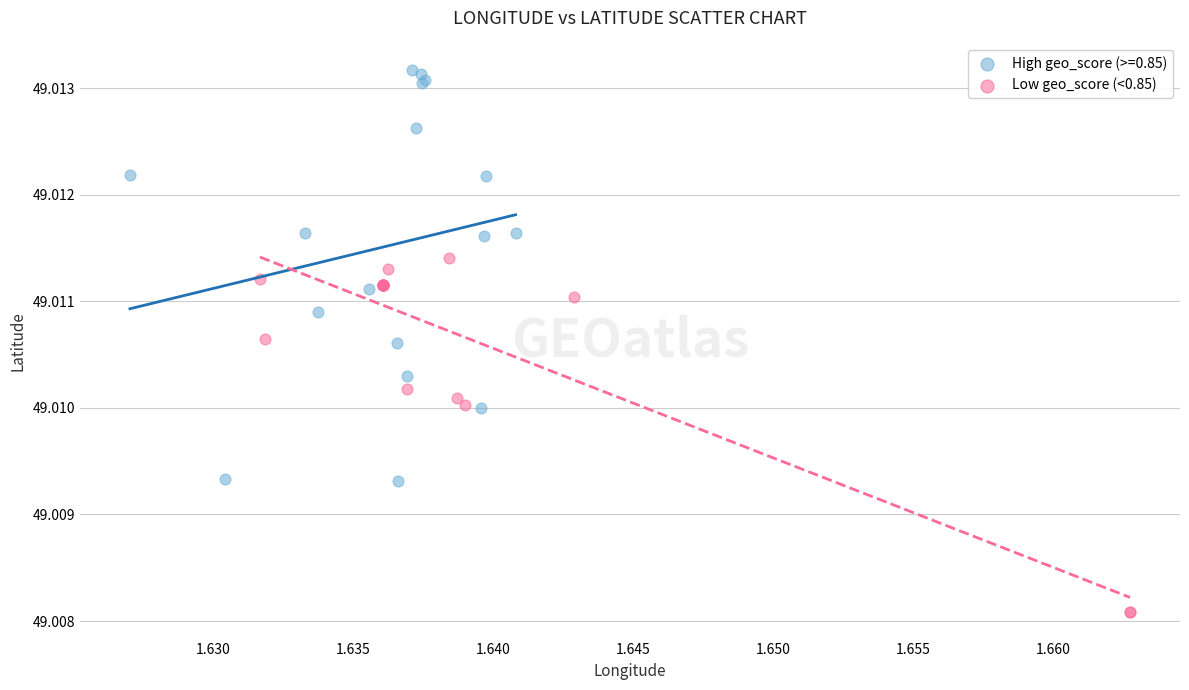

Which series contains the highest Y value?

High geo_score (>=0.85)